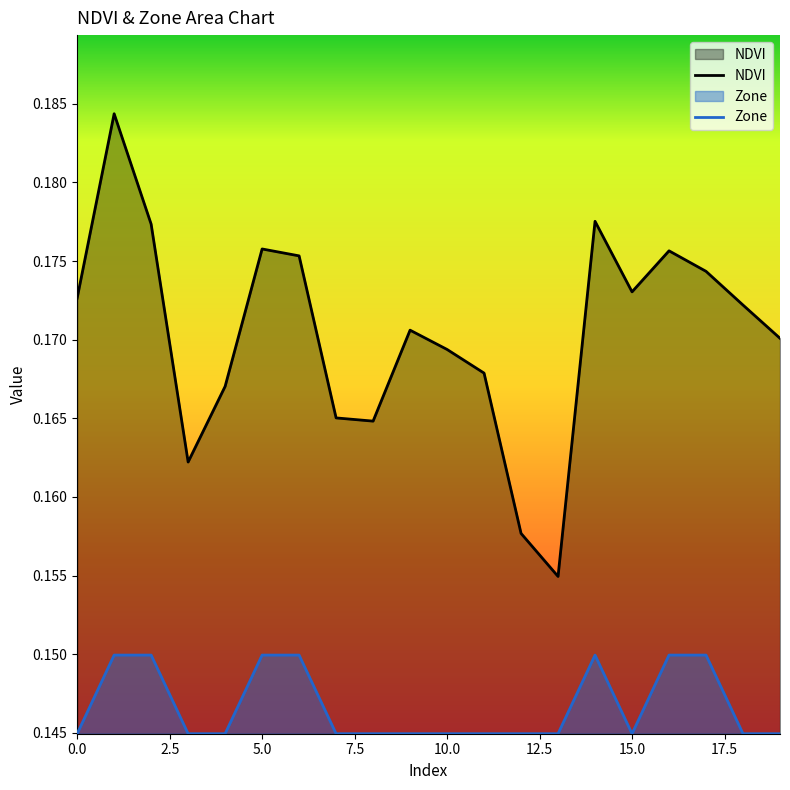

Which series has the widest spread of values?

NDVI